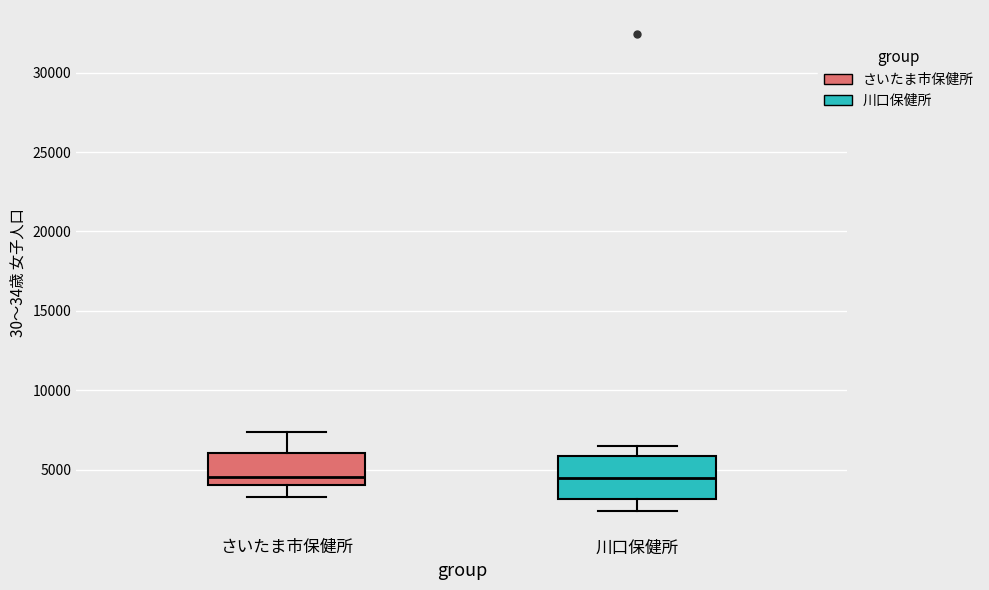

Reading left to right, read every box against the y-axis: the position of its median line, the range the box covers, and the ends of its whiskers. The values are not printed on the chart, so give them approximately, as read against the axis.

さいたま市保健所: median 4500, box 4000 to 6000, whiskers 3500 to 7500
川口保健所: median 4500, box 3000 to 6000, whiskers 2500 to 6500